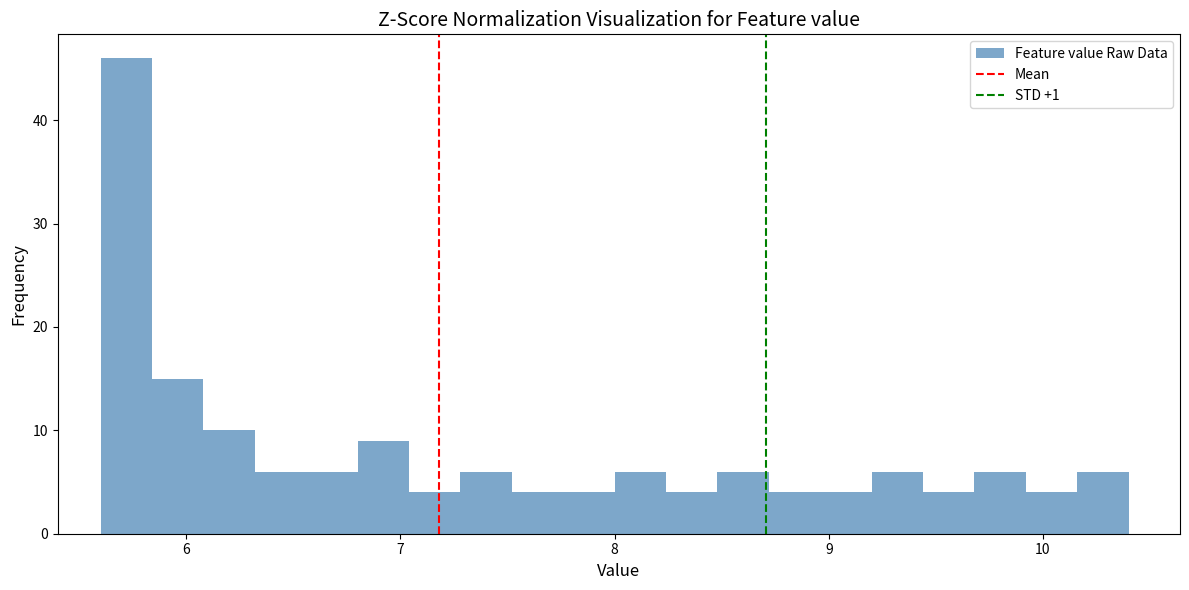

Around what value on the x-axis is the tallest bar? Give the approximate position of its centre, as read against the axis.

5.7